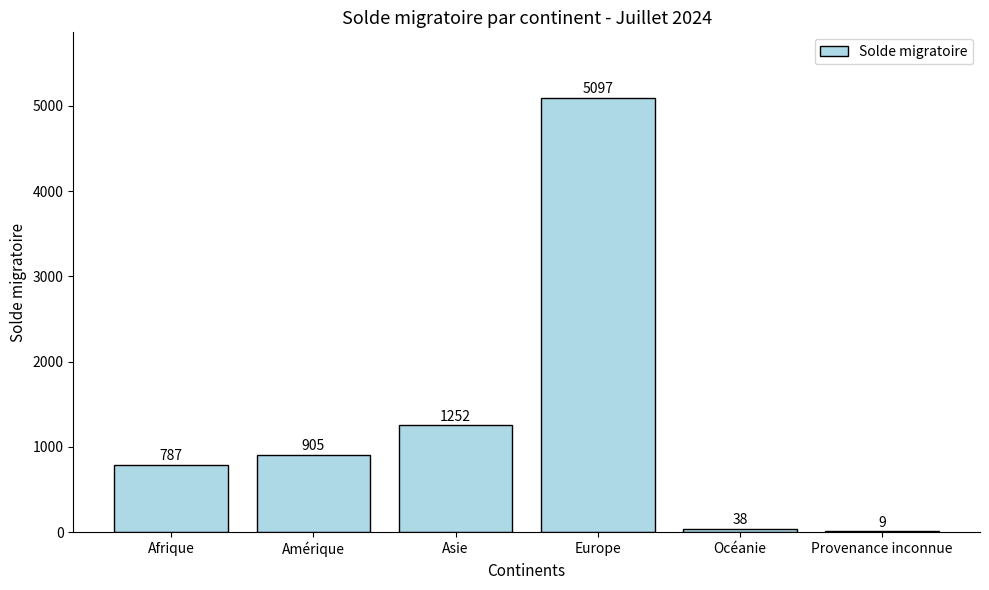

What is the change in value from Europe to Provenance inconnue?

-5088